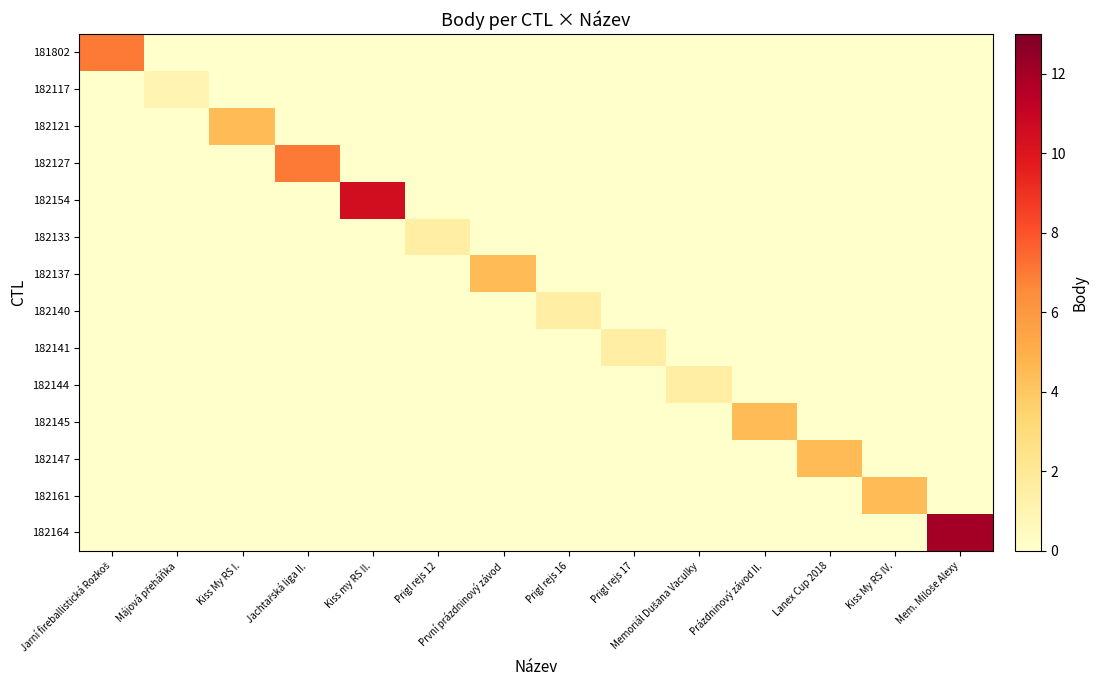

What is the difference between the highest and lowest values at Prigl rejs 12?

1.5